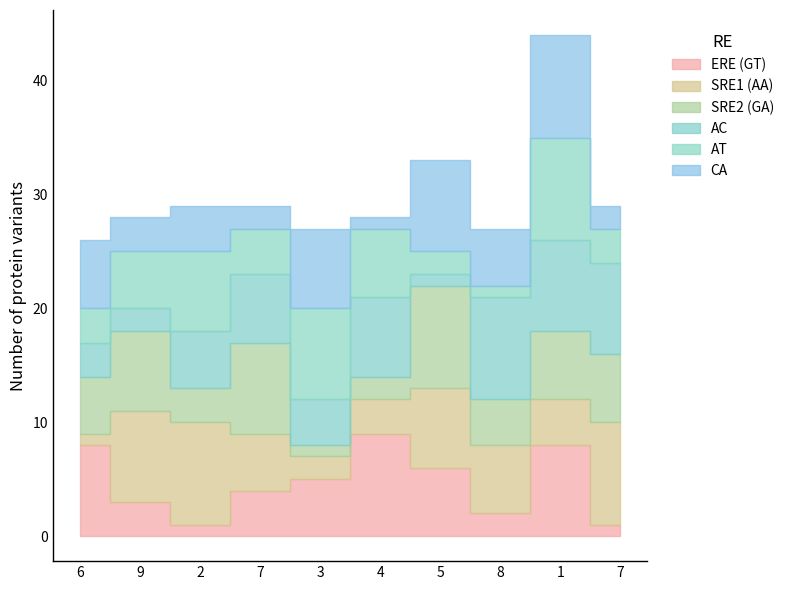

Which category has the lowest value across all series?

2